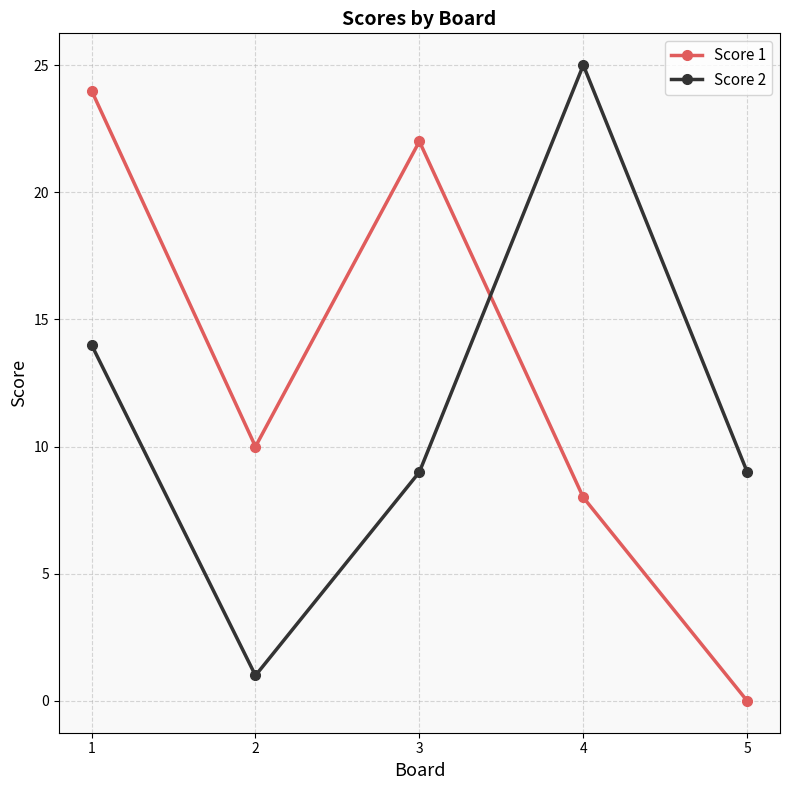

Which label corresponds to the smallest value in the chart?

5